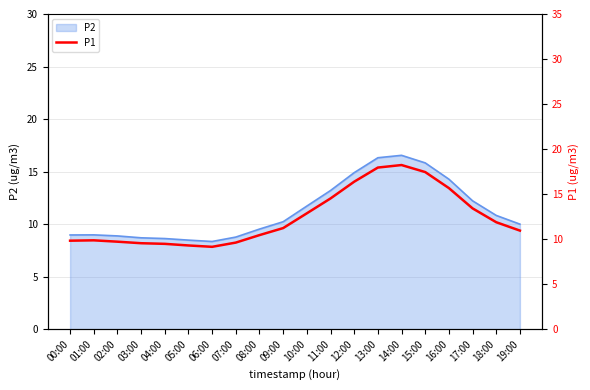

Count the number of values greater than 11.

10